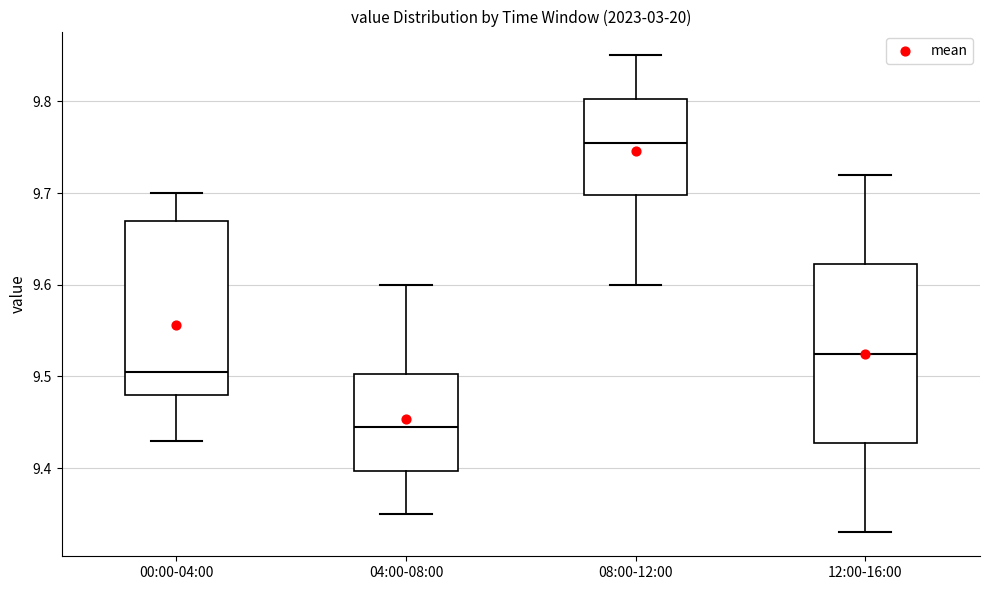

Which box has the lowest median line?

04:00-08:00